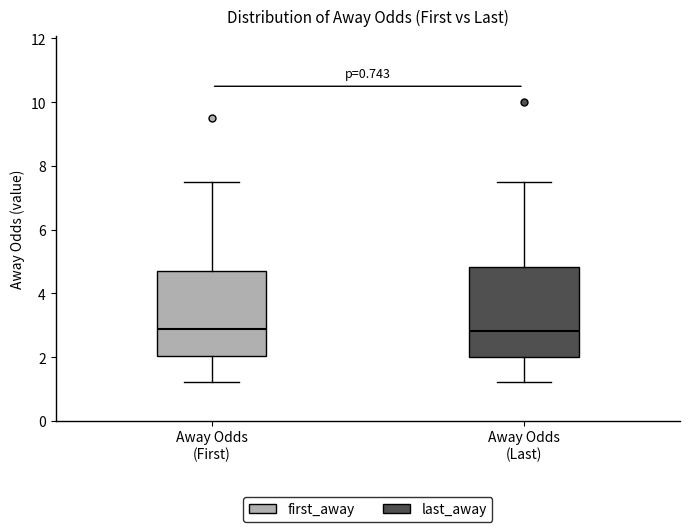

Reading left to right, transcribe this box plot: for each box, give where its median line is, the range the box spans, and where its two whiskers end, as read against the y-axis. The values are not printed on the chart, so give them approximately, as read against the axis.

Away Odds (First): median 2.8, box 2.0 to 4.8, whiskers 1.2 to 7.6
Away Odds (Last): median 2.8, box 2.0 to 4.8, whiskers 1.2 to 7.6